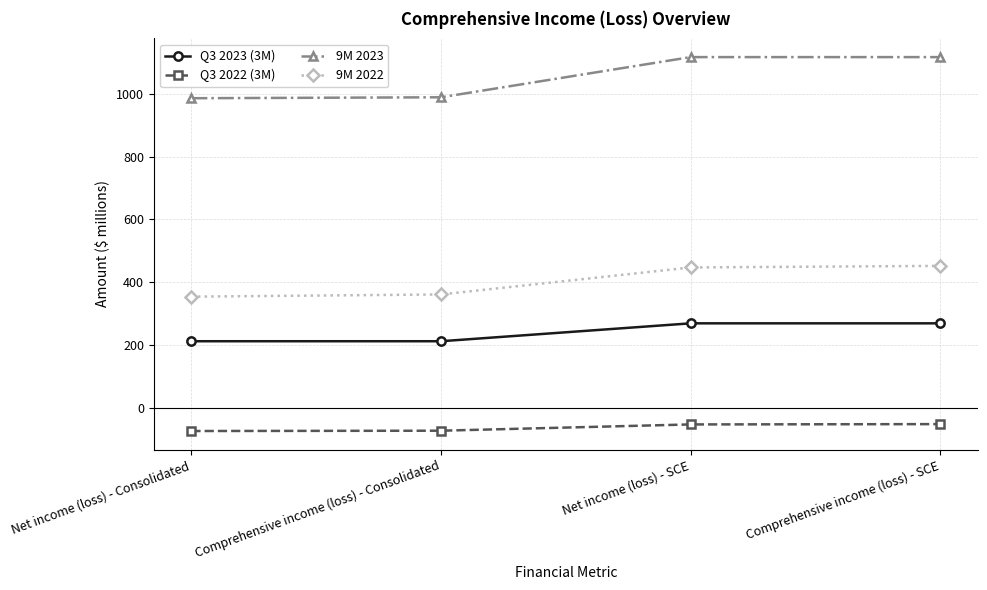

Which series changed the most between Comprehensive income (loss) - Consolidated and Net income (loss) - SCE?

9M 2023